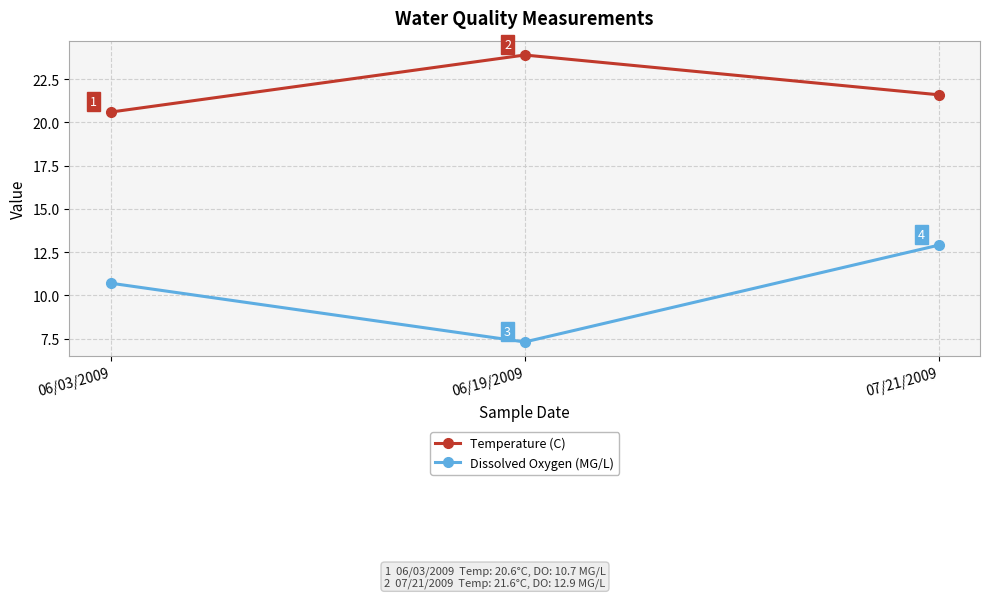

Which series has the widest spread of values?

Dissolved Oxygen (MG/L)